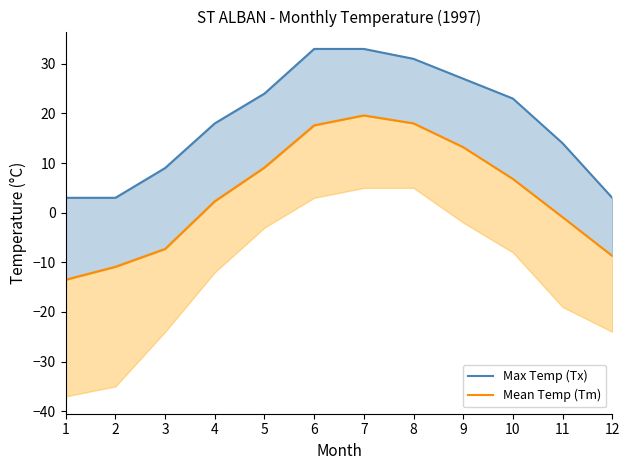

True or false: Mean Temp (Tm) and Max Temp (Tx) cross at least once.

False